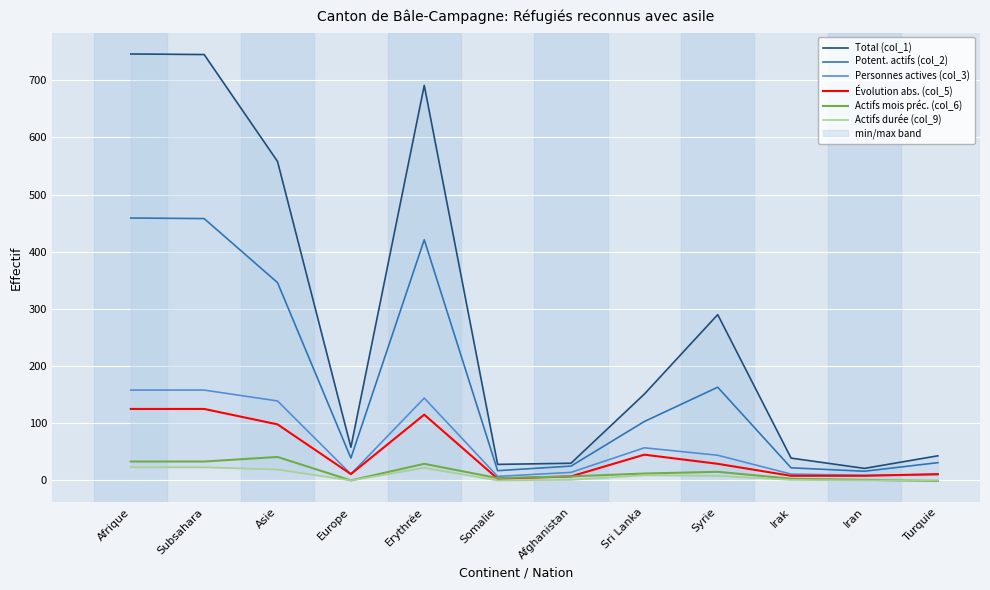

At Sri Lanka, list the series in order from smallest to largest.

Actifs durée (col_9), Actifs mois préc. (col_6), Évolution abs. (col_5), Personnes actives (col_3), Potent. actifs (col_2), Total (col_1)